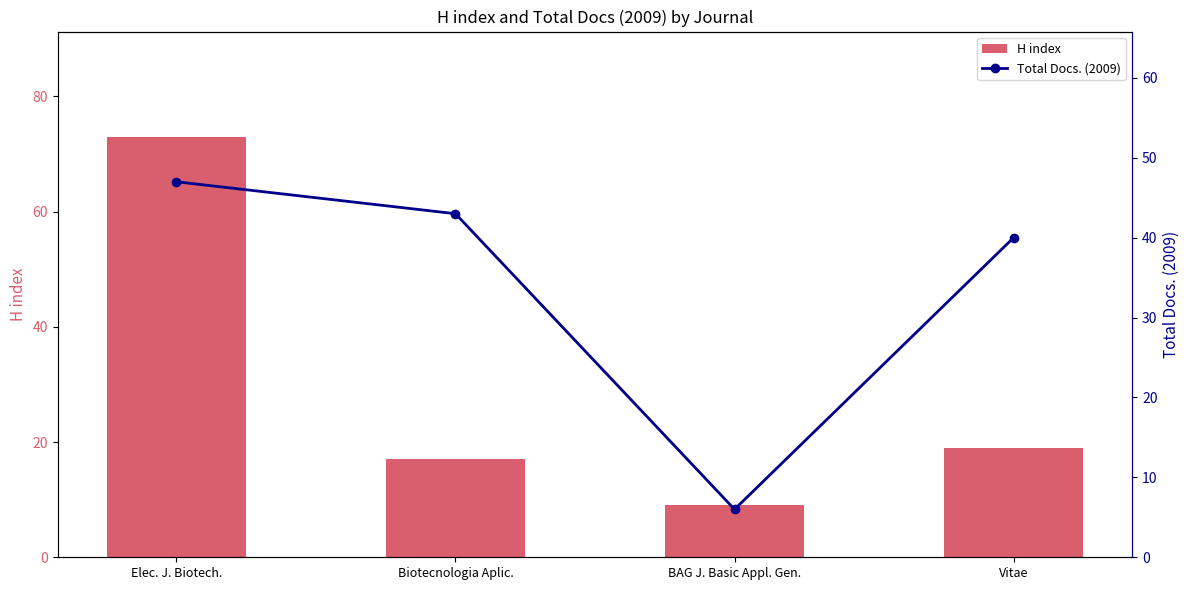

Is the value of H index at Vitae greater than the value of Total Docs. (2009) at Biotecnologia Aplic.?

No